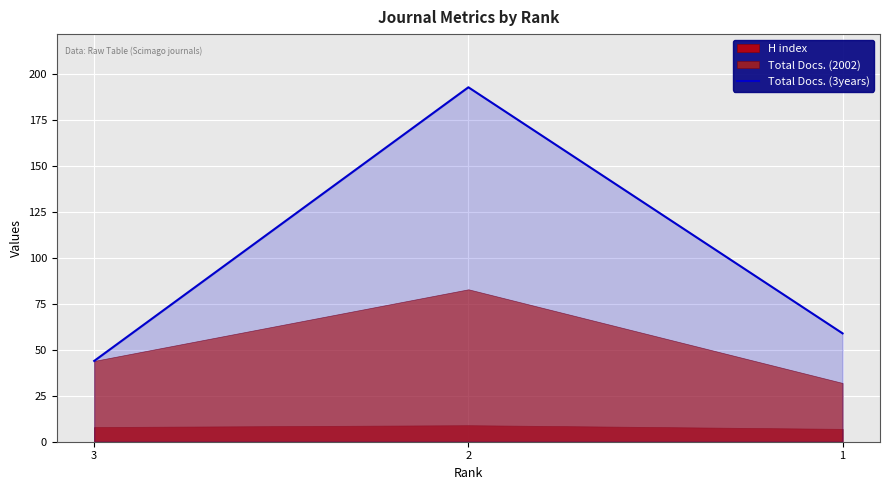

Where is the data nearest to the value 118?

1